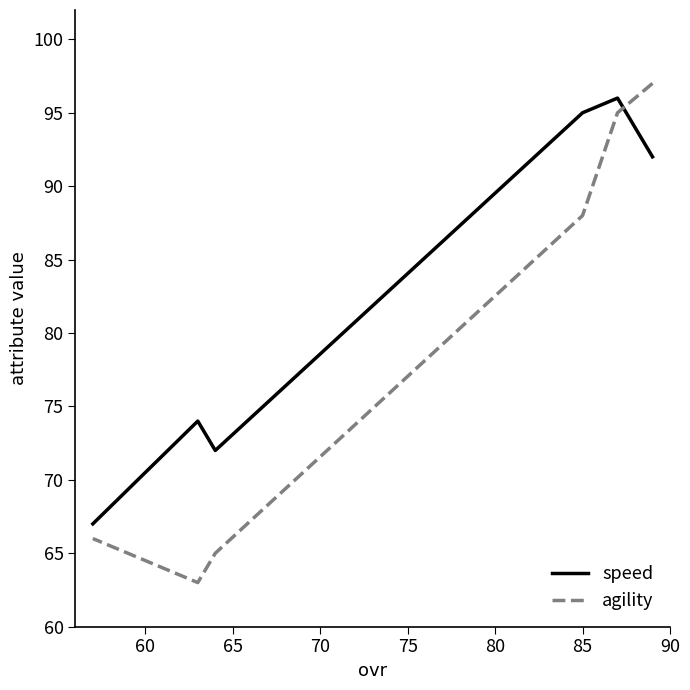

Which series has the largest total across all categories?

speed